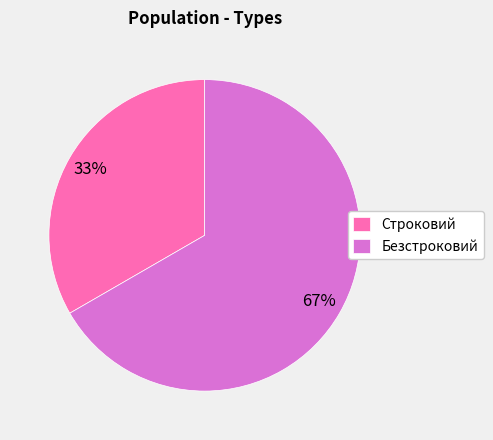

What is the ratio of the value at Строковий to the value at Безстроковий?

0.5